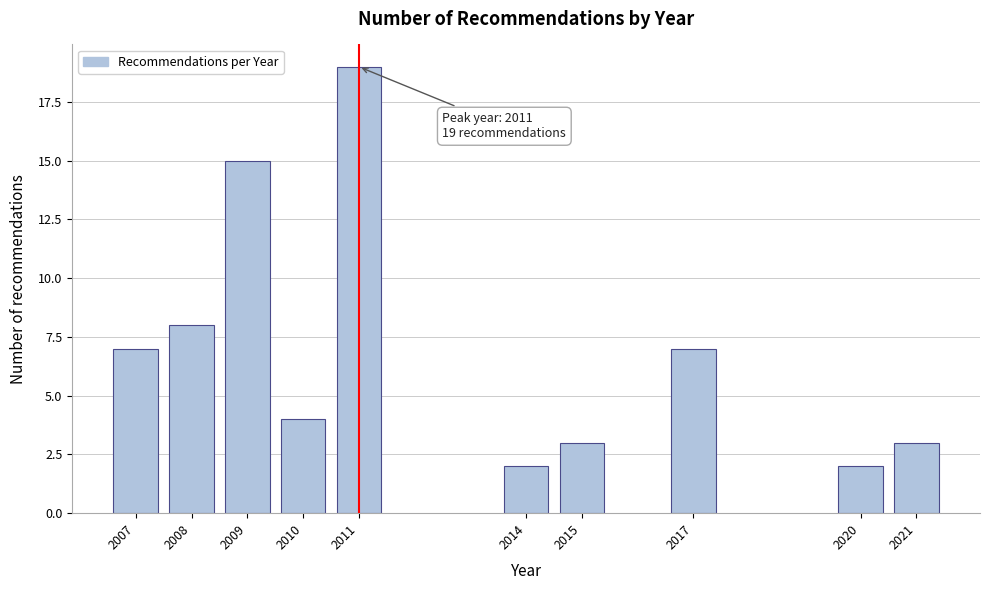

Reading left to right, what are all the values shown in this chart?

2007=7	2008=8	2009=15	2010=4	2011=19	2014=2	2015=3	2017=7	2020=2	2021=3